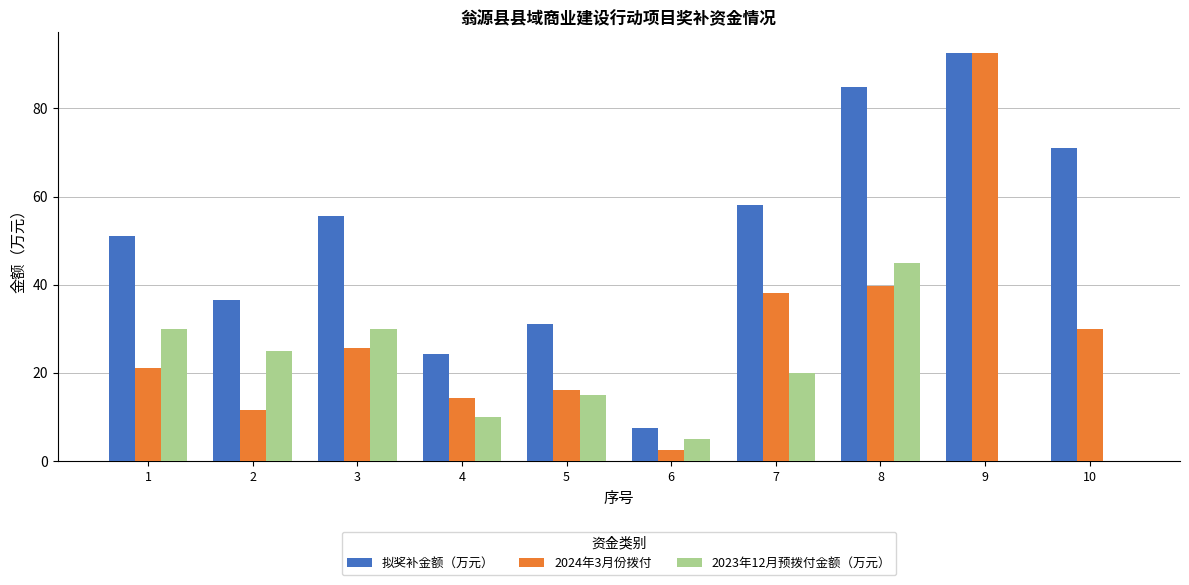

What is the average value of the 2023年12月预拨付金额（万元） series?

18.0